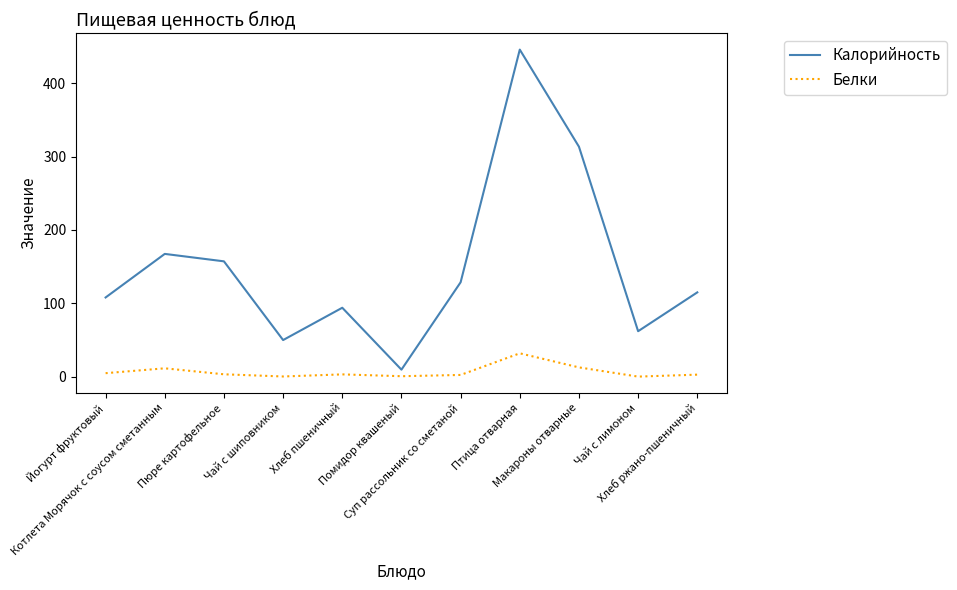

What is the difference between the maximum and minimum values in the Калорийность series?

436.3